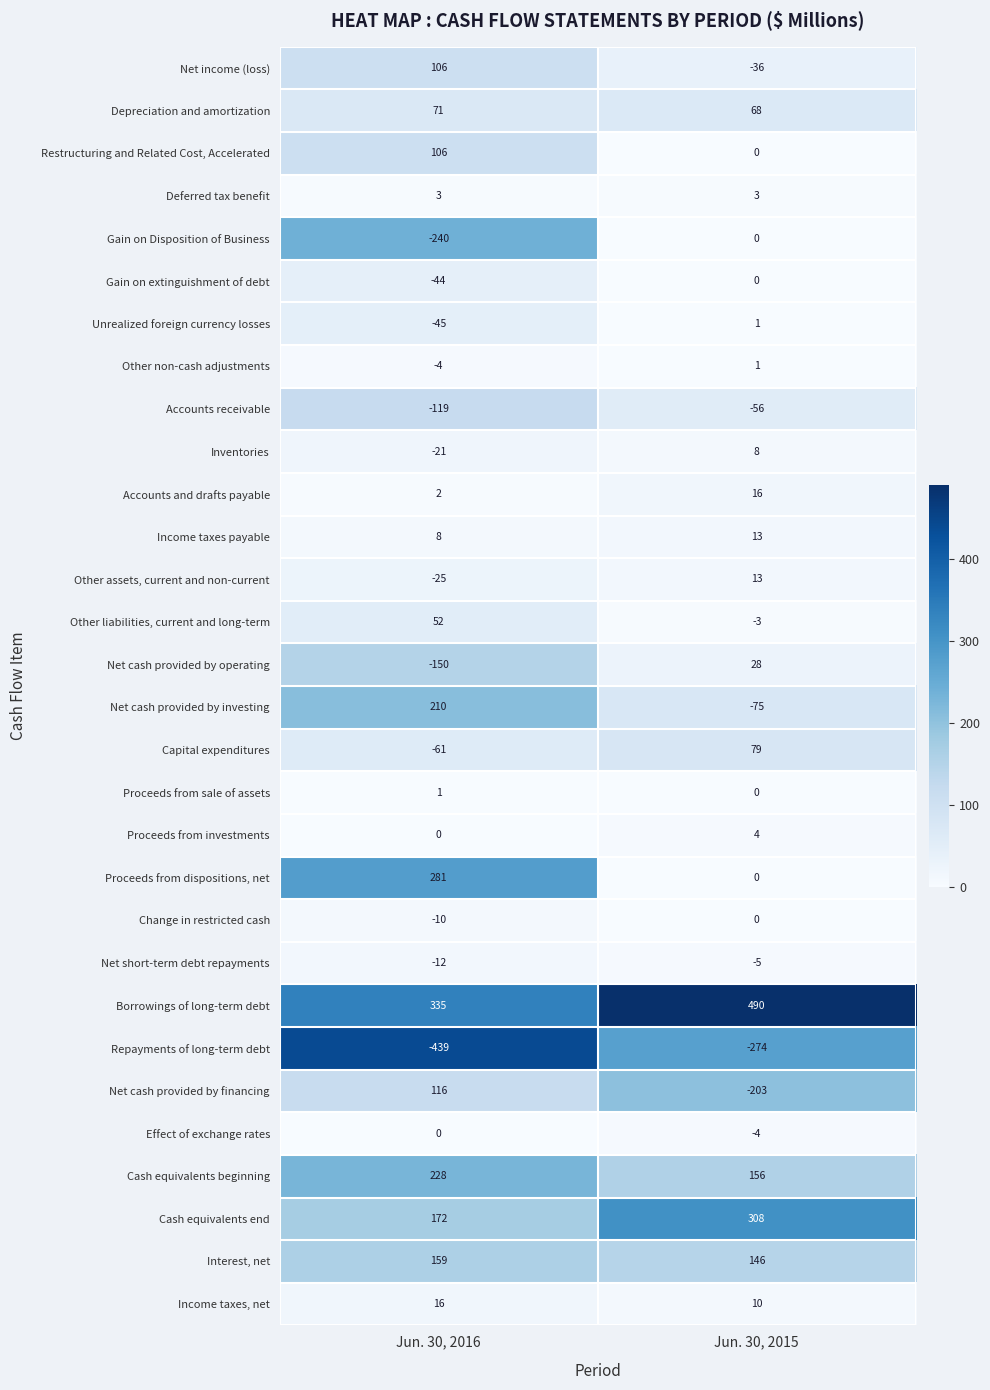

Which series changed the most between Jun. 30, 2016 and Jun. 30, 2015?

Net cash provided by financing